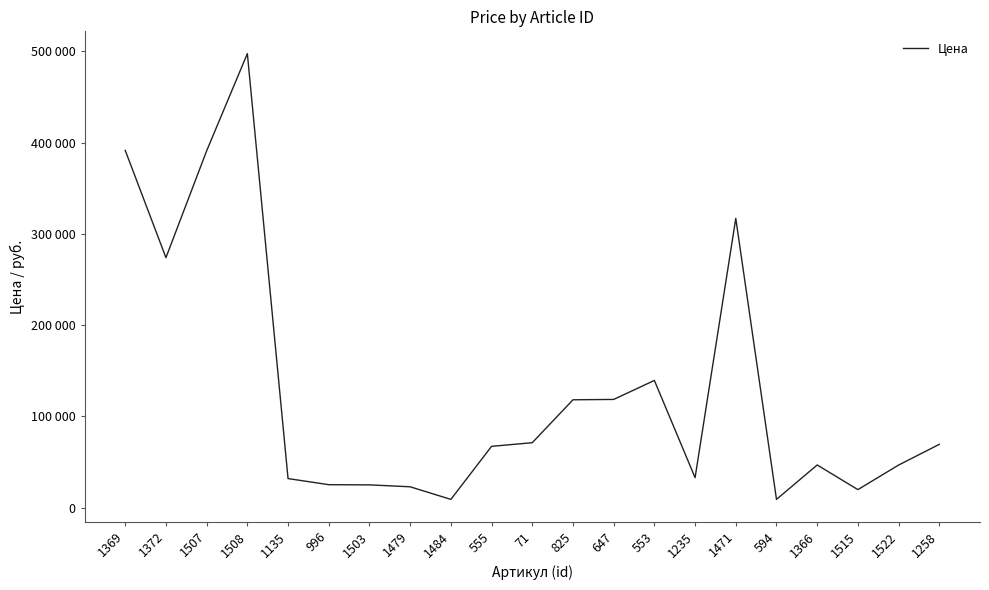

Does the chart display data point markers on the line(s)?

No